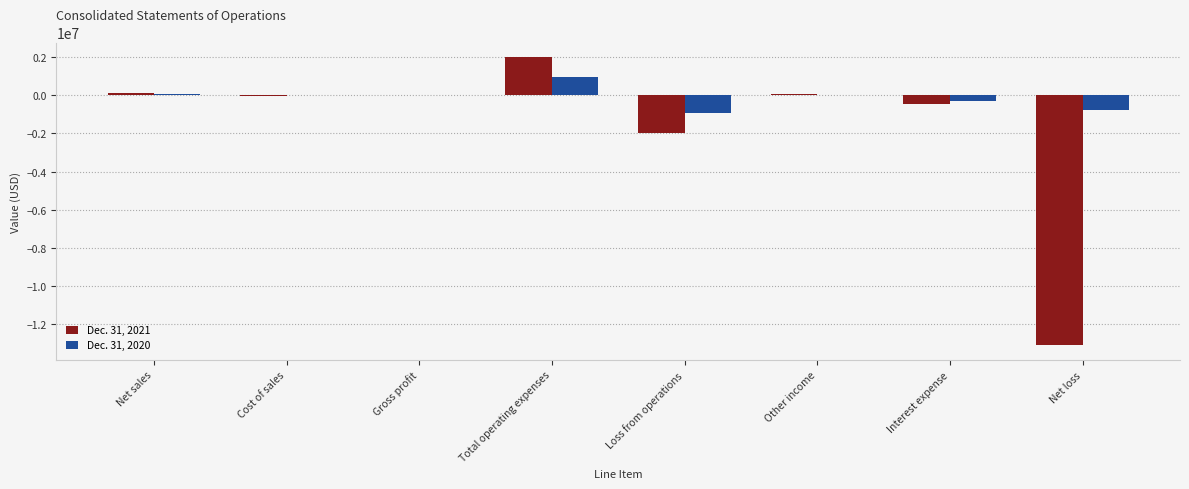

What are all the series names shown in the legend?

Dec. 31, 2021, Dec. 31, 2020